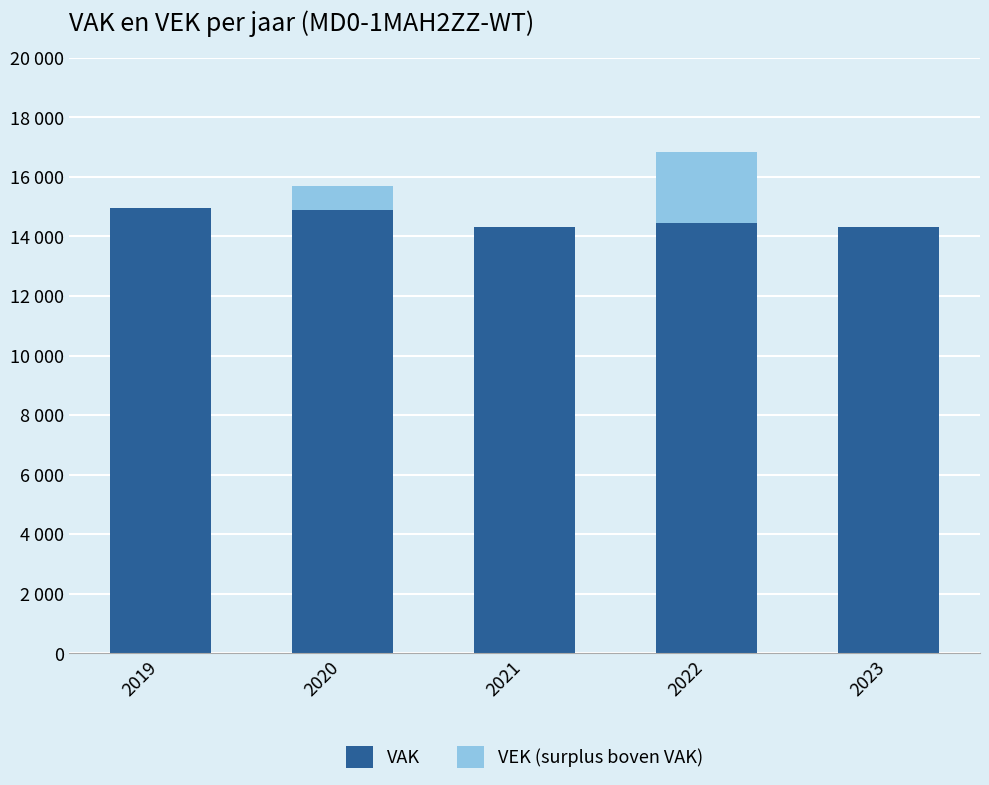

What are all the series names shown in the legend?

VAK, VEK (surplus boven VAK)